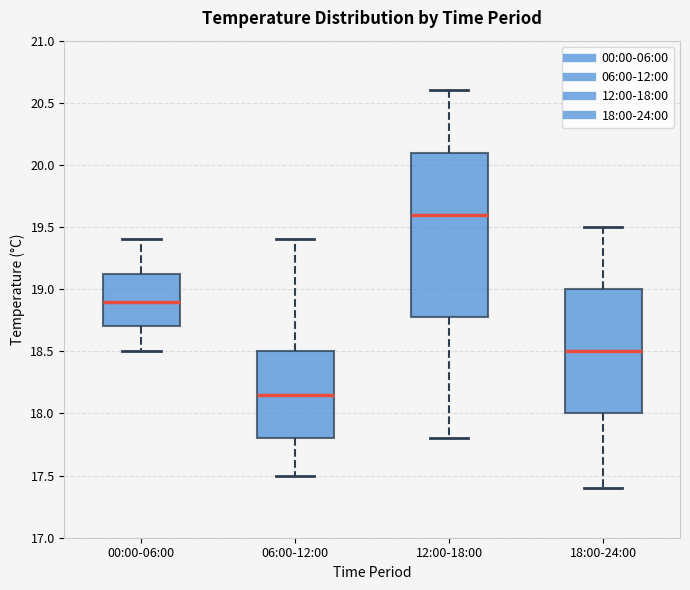

Reading left to right, read every box against the y-axis: the position of its median line, the range the box covers, and the ends of its whiskers. The values are not printed on the chart, so give them approximately, as read against the axis.

00:00-06:00: median 18.90, box 18.70 to 19.15, whiskers 18.50 to 19.40
06:00-12:00: median 18.15, box 17.80 to 18.50, whiskers 17.50 to 19.40
12:00-18:00: median 19.60, box 18.80 to 20.10, whiskers 17.80 to 20.60
18:00-24:00: median 18.50, box 18.00 to 19.00, whiskers 17.40 to 19.50